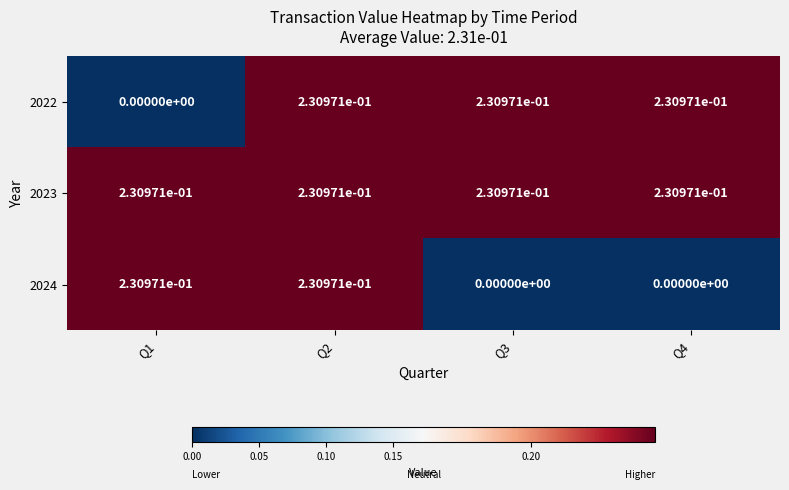

Is the value of 2023 at Q3 greater than the value of 2024 at Q3?

Yes